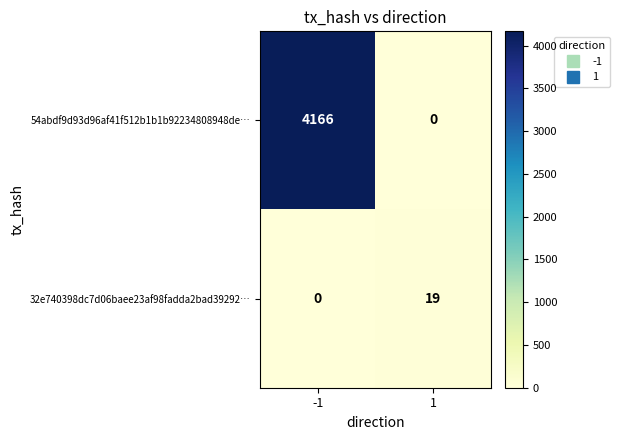

Rank the series at 1 from lowest to highest value.

54abdf9d93d96af41f512b1b1b92234808948de…, 32e740398dc7d06baee23af98fadda2bad39292…